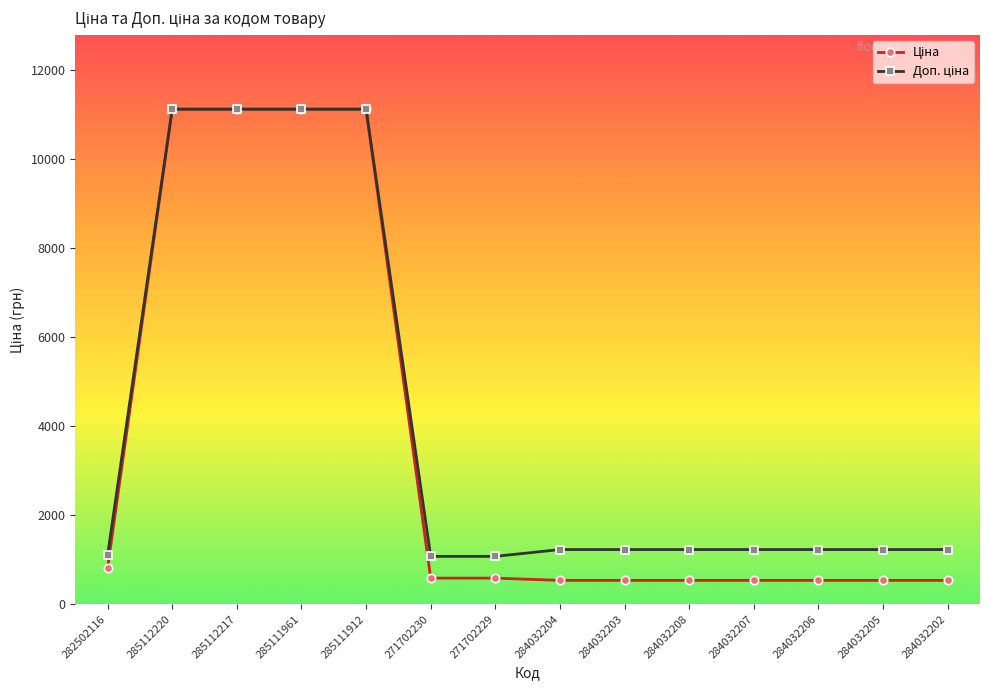

Count the number of categories in the chart.

14